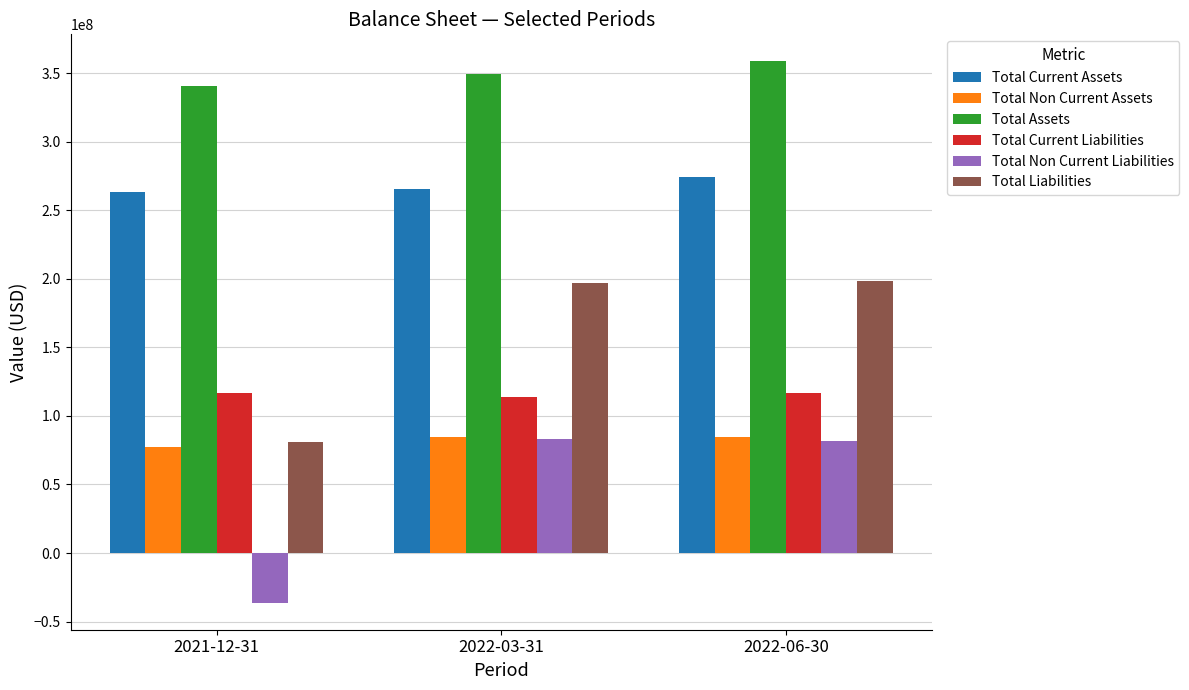

What is the value of the Total Liabilities bar at the 2nd from the left?

196954000